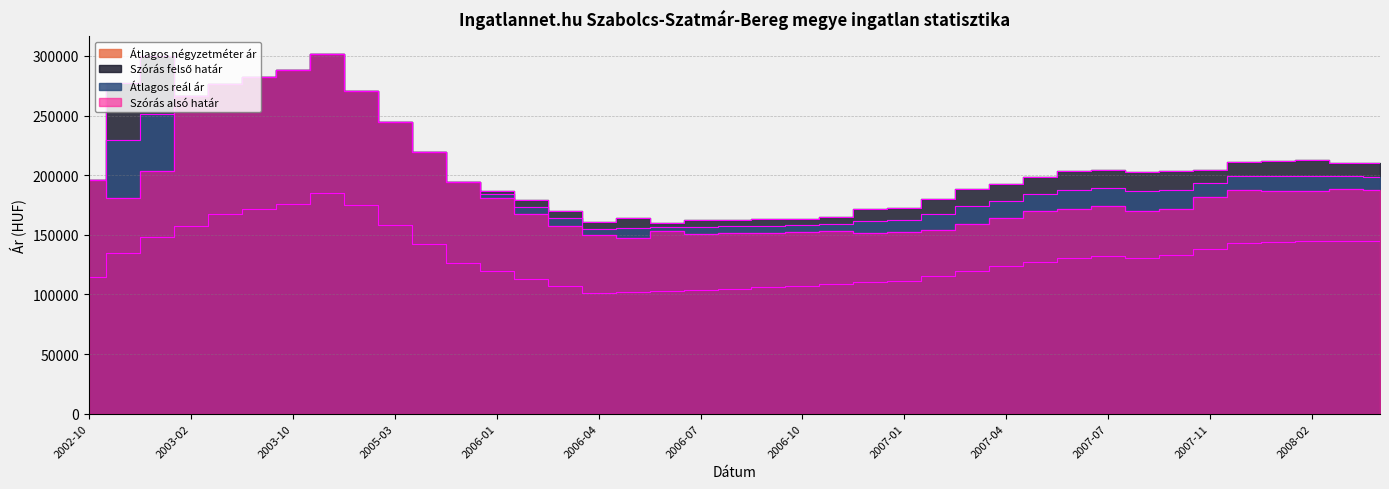

At which category is the sum across all series the highest?

2003-11